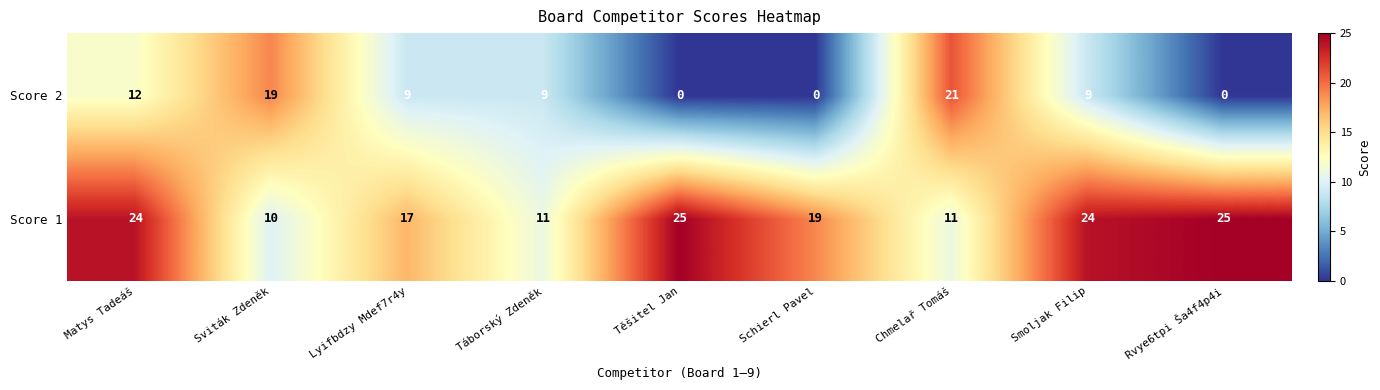

Reading right to left, transcribe all the data shown in this chart.

Score 2: 0	9	21	0	0	9	9	19	12
Score 1: 25	24	11	19	25	11	17	10	24